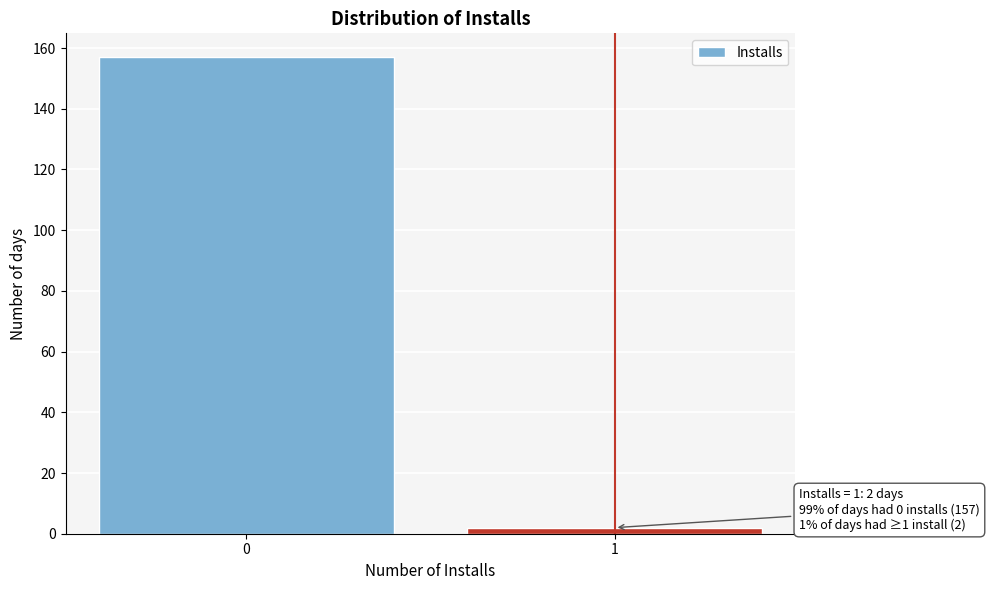

Reading left to right, what are all the values shown in this chart?

157	2